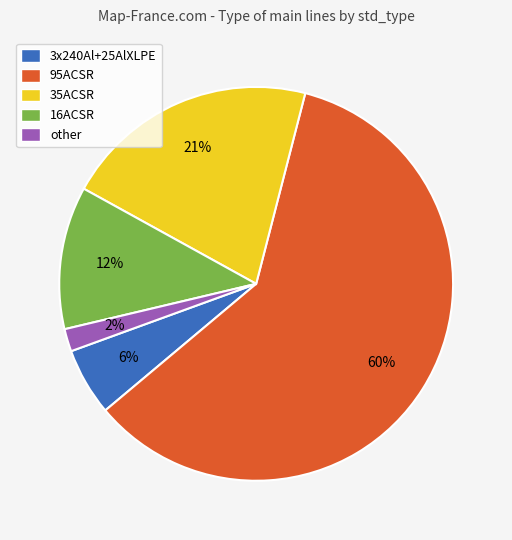

How many slices are in this pie chart?

5